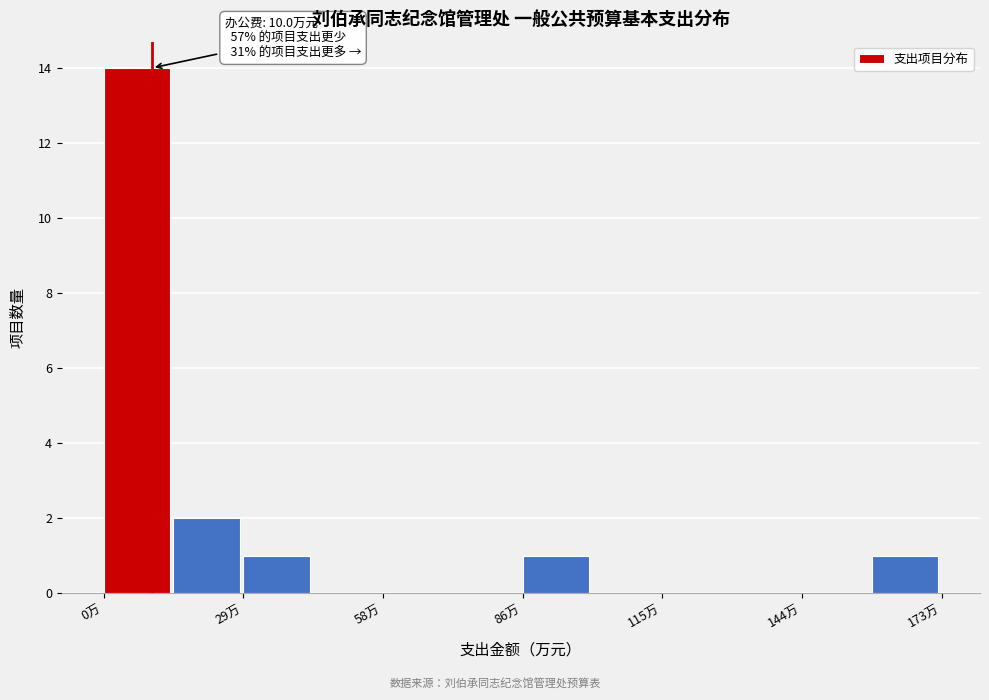

Read against the x-axis, roughly where is the centre of the tallest bar?

5